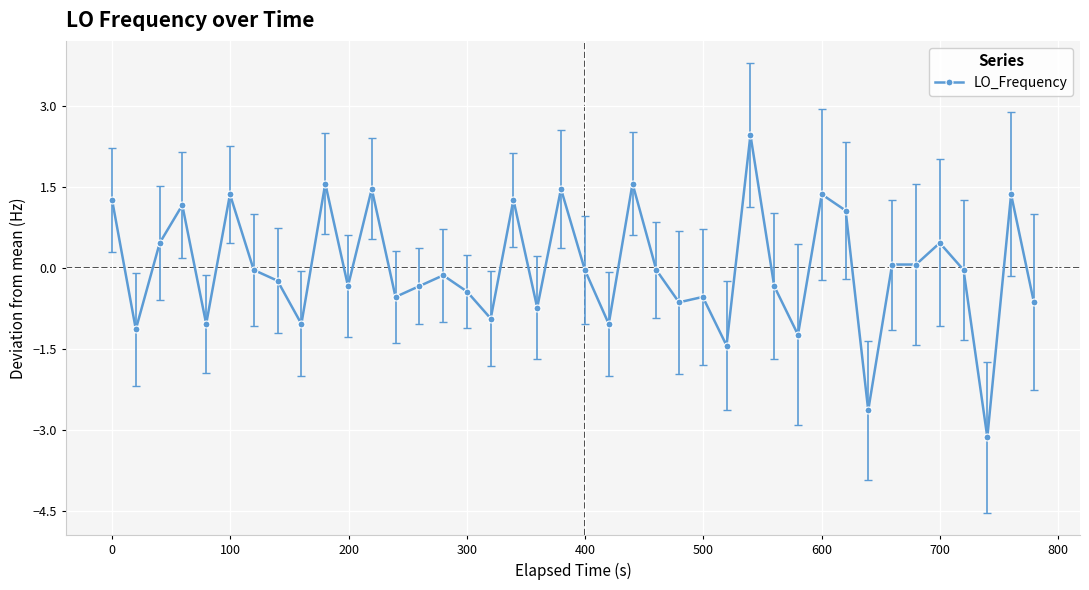

True or false: the data has more than 2 interior local peaks.

True